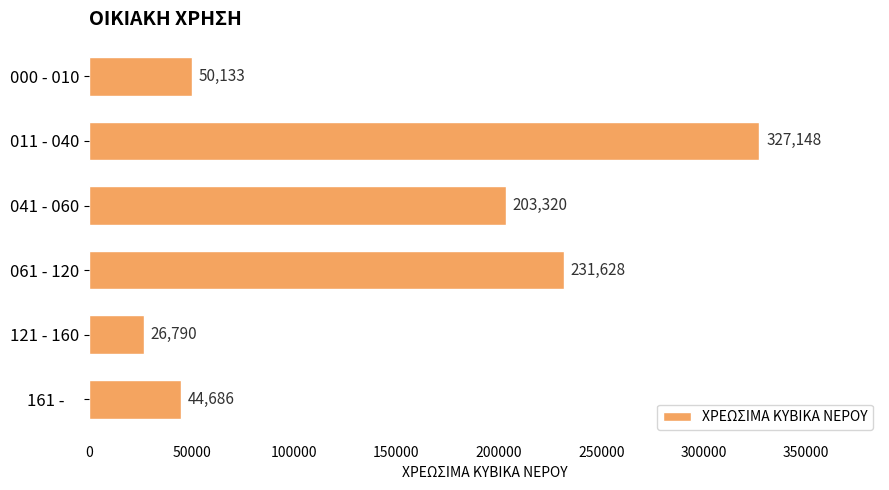

What is the average value?

147284